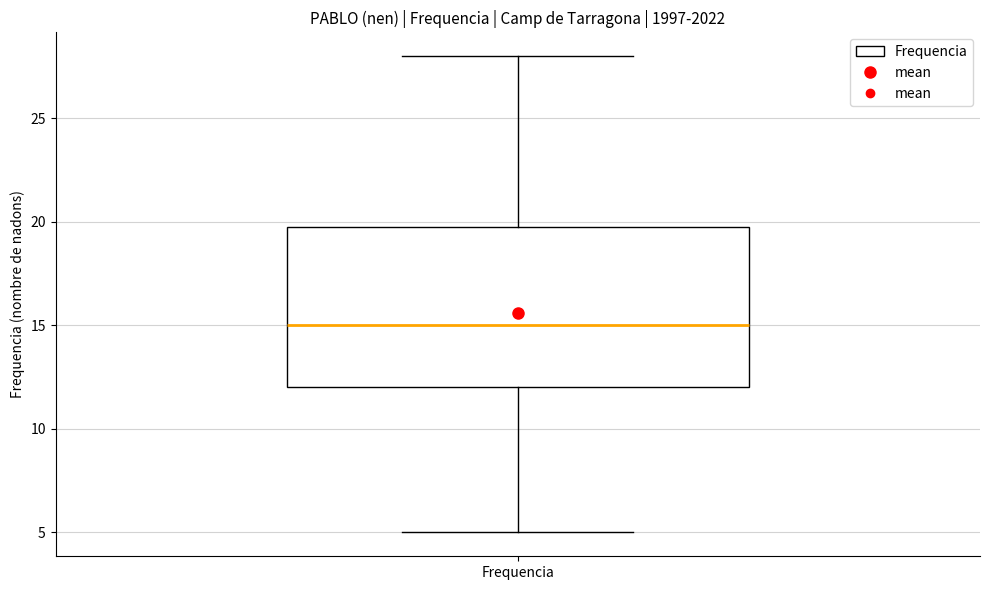

Read this box plot against the y-axis: the position of the median line, the range covered by the box, and the ends of both whiskers. The values are not printed on the chart, so give them approximately, as read against the axis.

median 15, box 12 to 20, whiskers 5 to 28